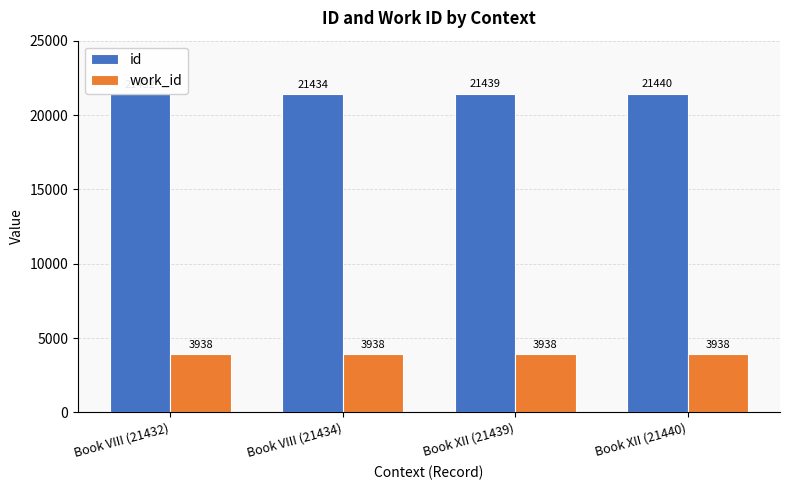

The value of id at Book XII (21439) is 21439. True or false?

True